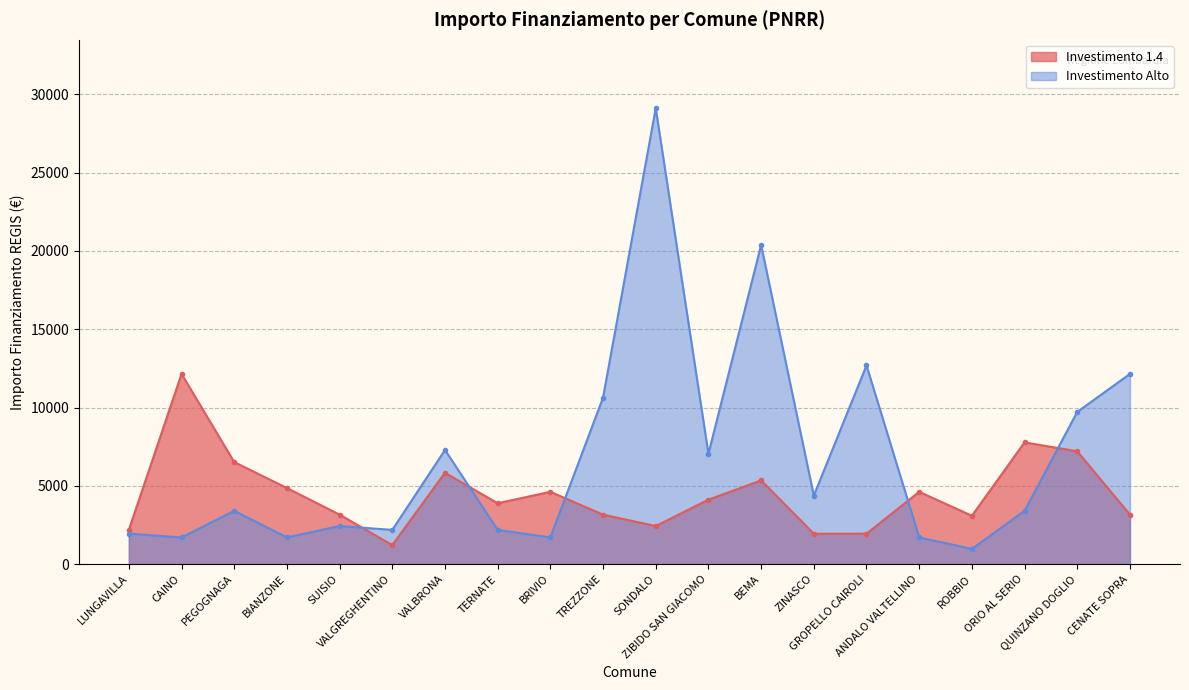

Does the chart display data point markers on the line(s)?

Yes